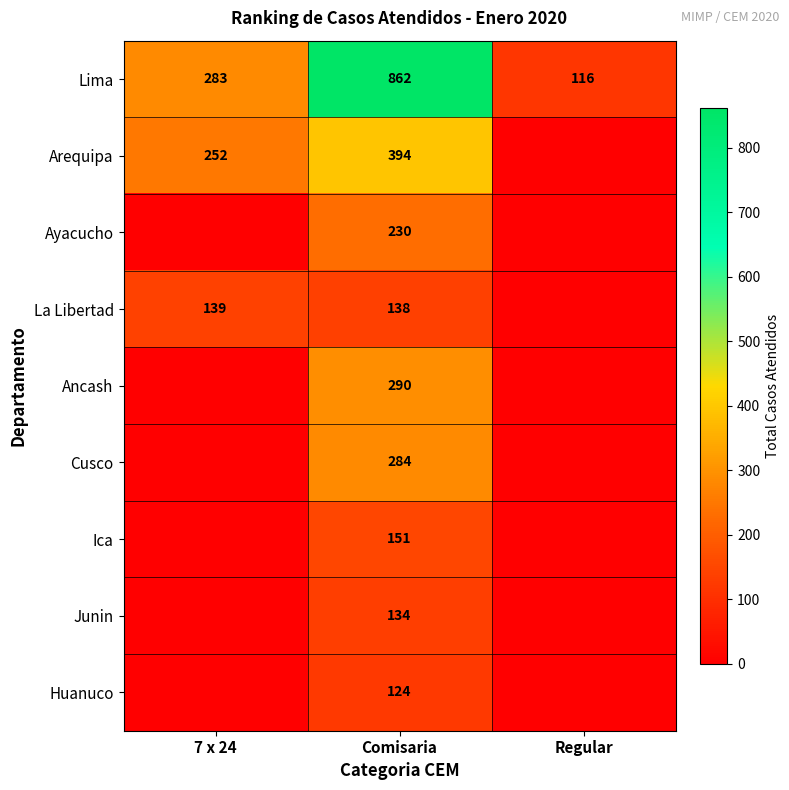

Which has a higher value, 7 x 24 or Regular?

7 x 24